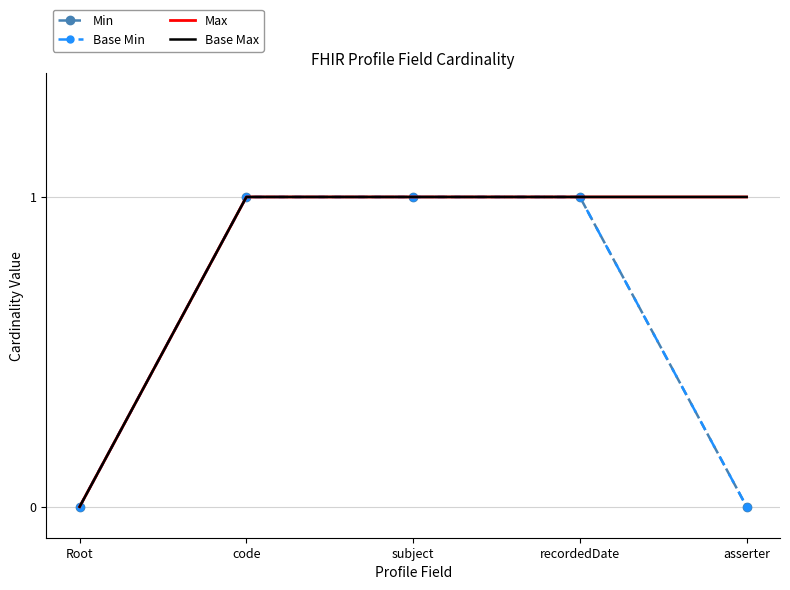

Rank the categories by Base Max value from highest to lowest.

code, subject, recordedDate, asserter, Root